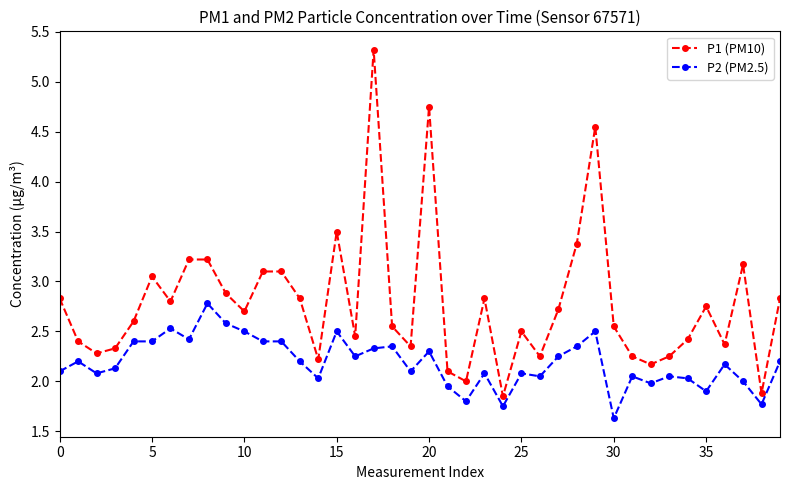

True or false: P1 (PM10) has more than 0 points higher than both neighbors.

True